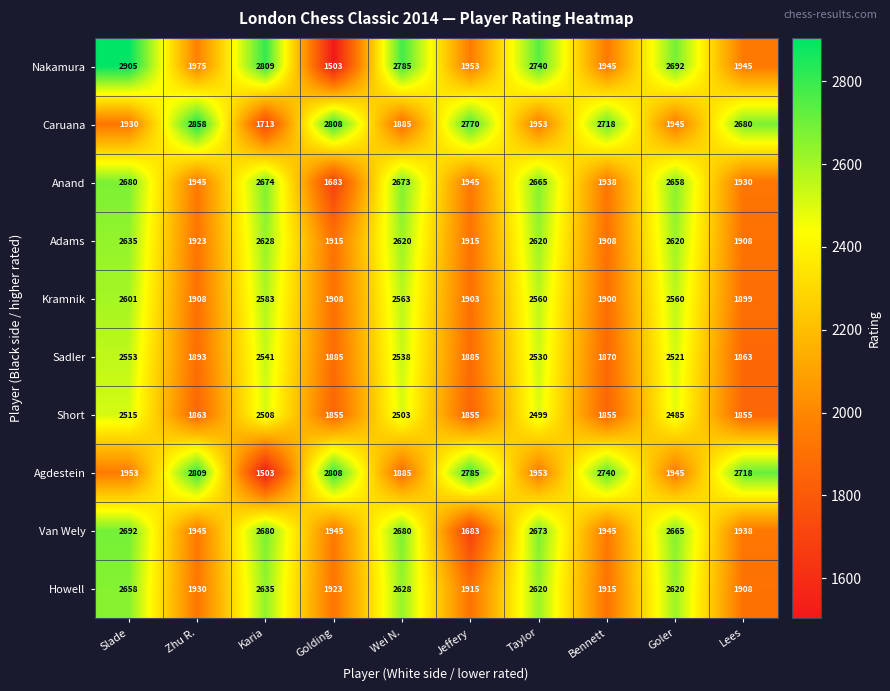

How many data points does each series have?

10